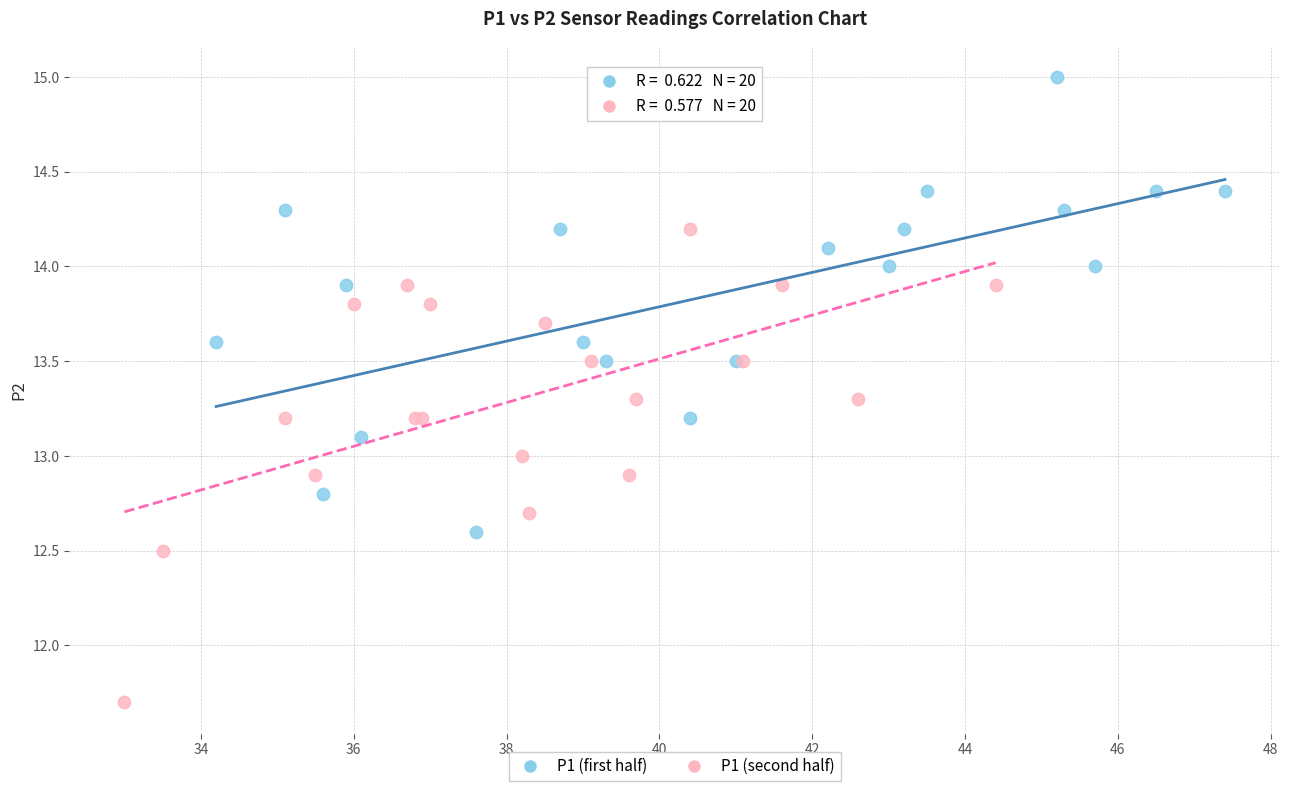

Which series reaches the maximum Y coordinate?

P1 (first half)